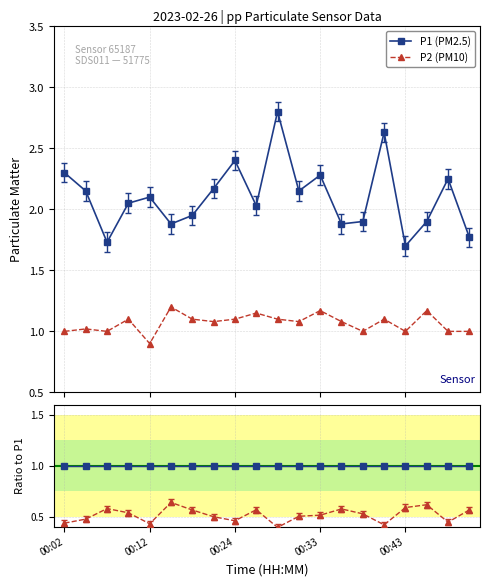

True or false: P1/P1 and P2/P1 cross at least once.

False